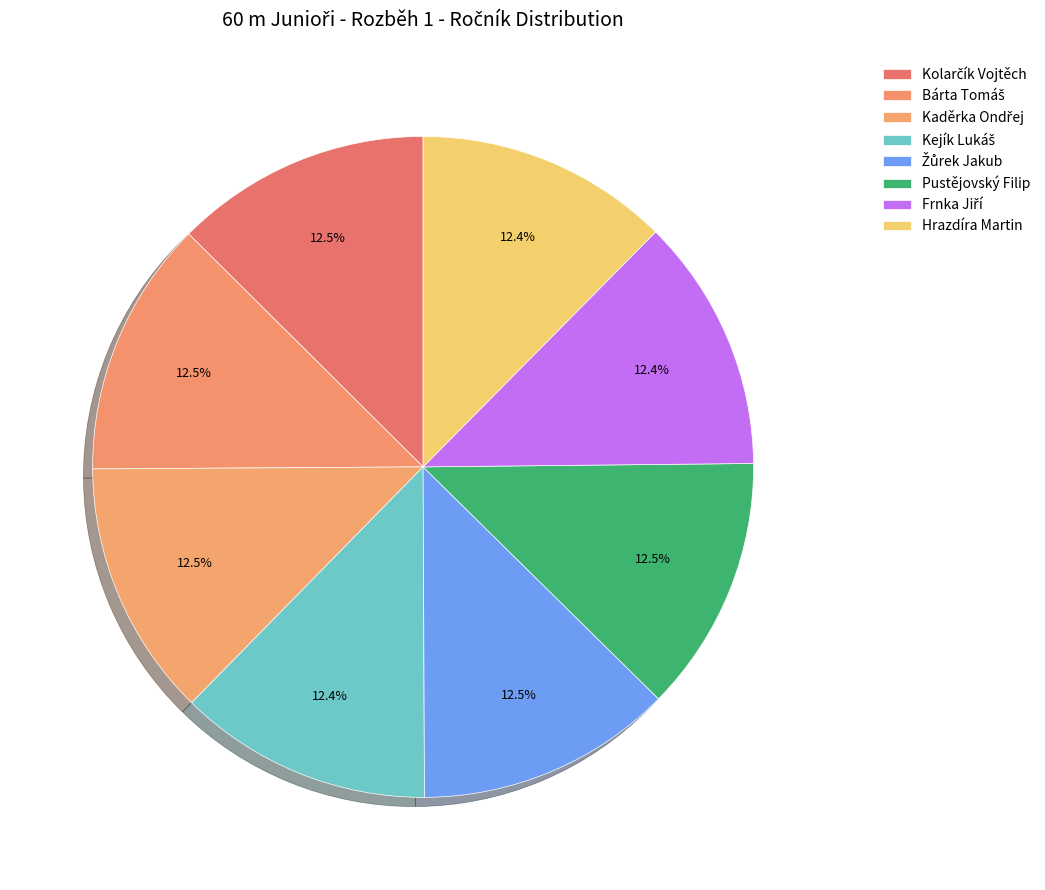

Is it true that Kolarčík Vojtěch is 3% of the pie?

False